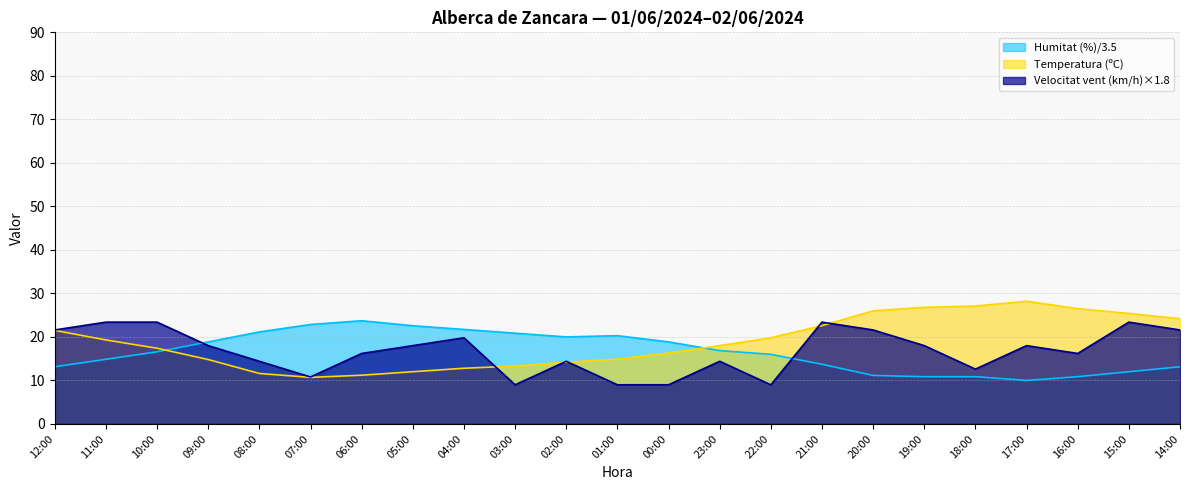

True or false: Humitat (%) has more than 2 interior local peaks.

False